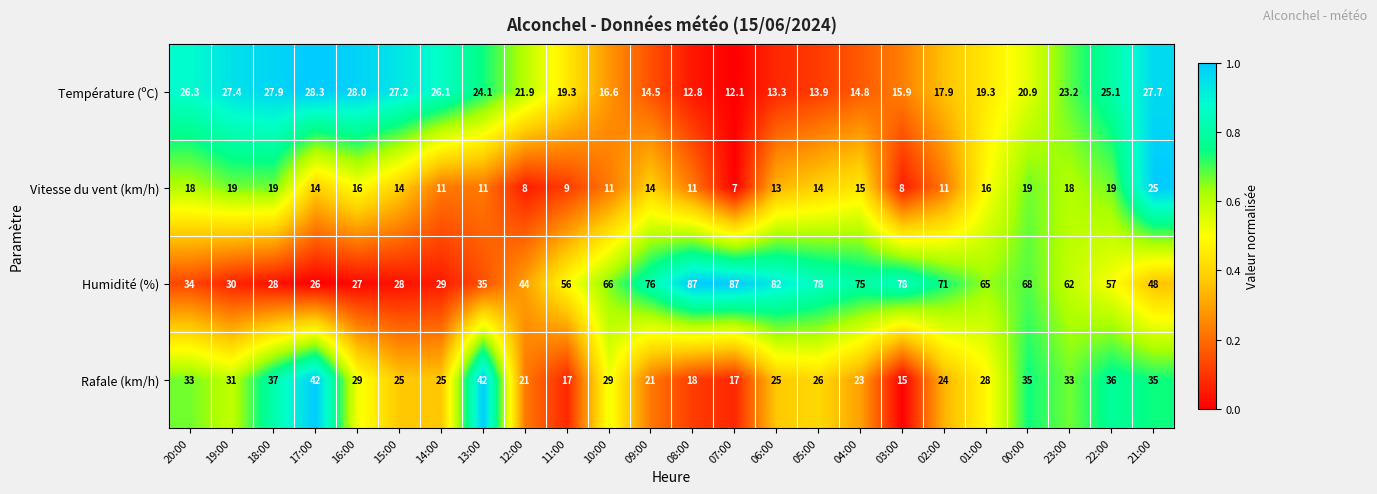

The Humidité (%) series shows 6.2 at 19:00. True or false?

False